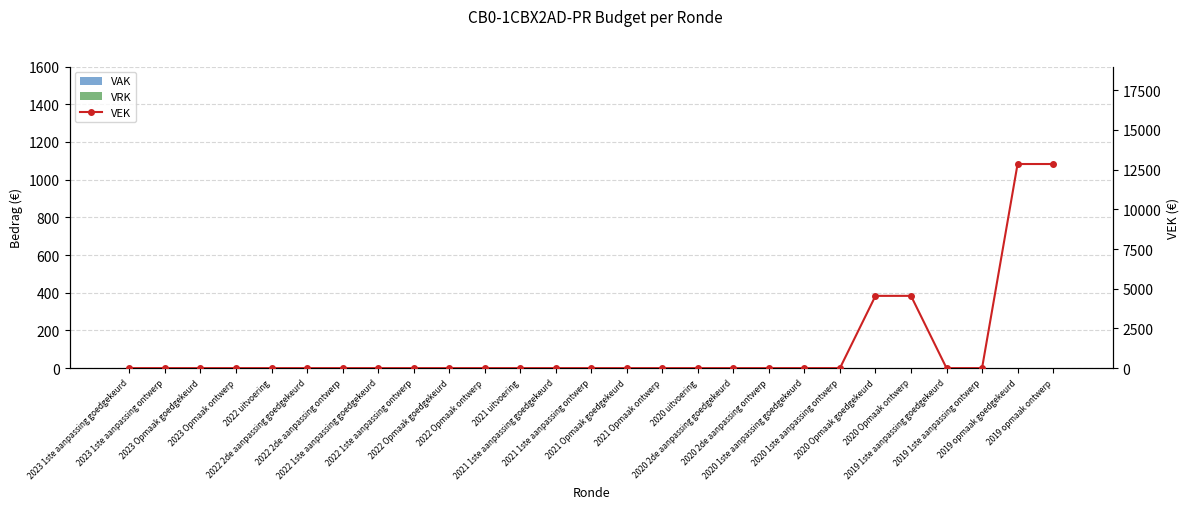

At which label is VRK closest to 0?

2023 1ste aanpassing goedgekeurd